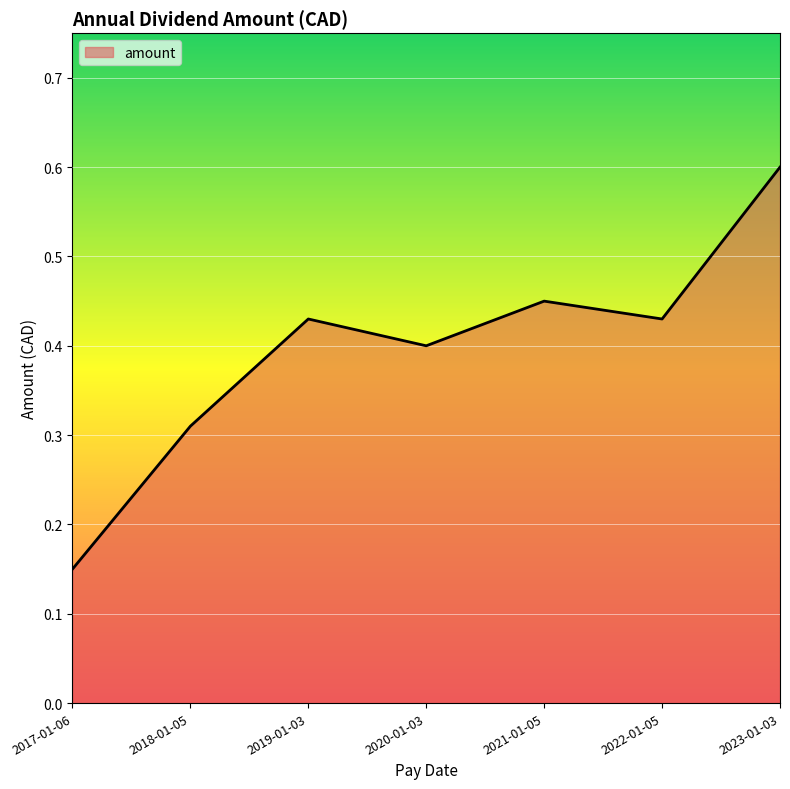

What position from the right is 2017-01-06?

7